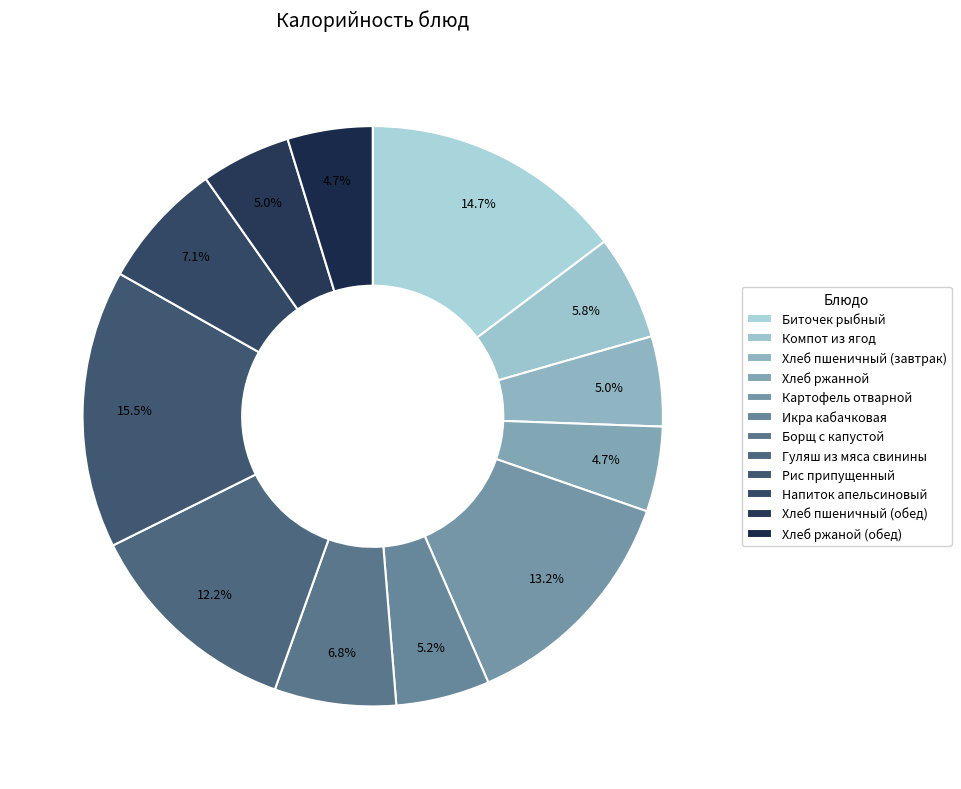

What percentage is NOT represented by Картофель отварной?

86.8%